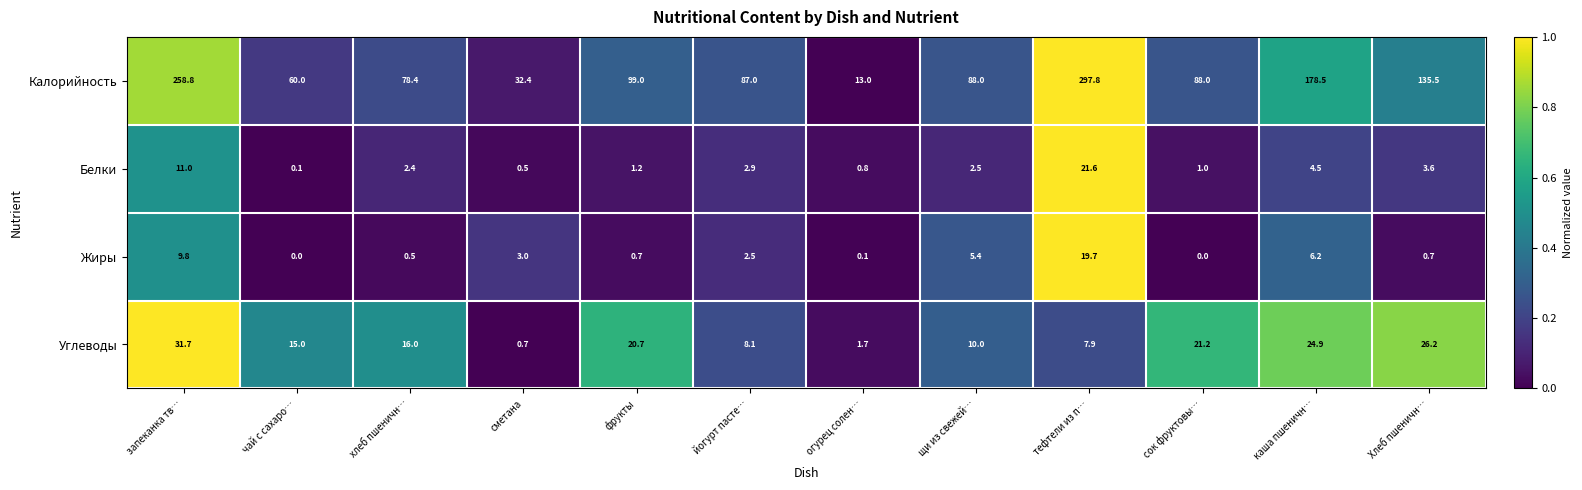

What is the total value across all series at сметана?

36.6